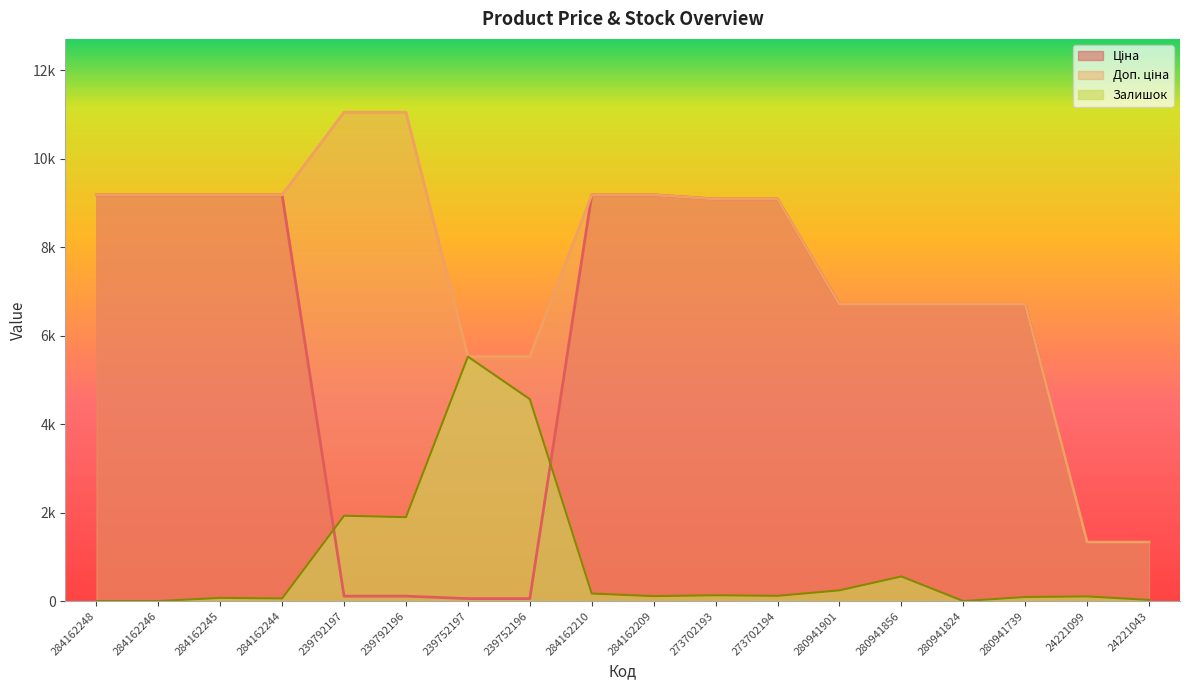

What is the difference between the maximum and minimum values in the Ціна series?

9129.8